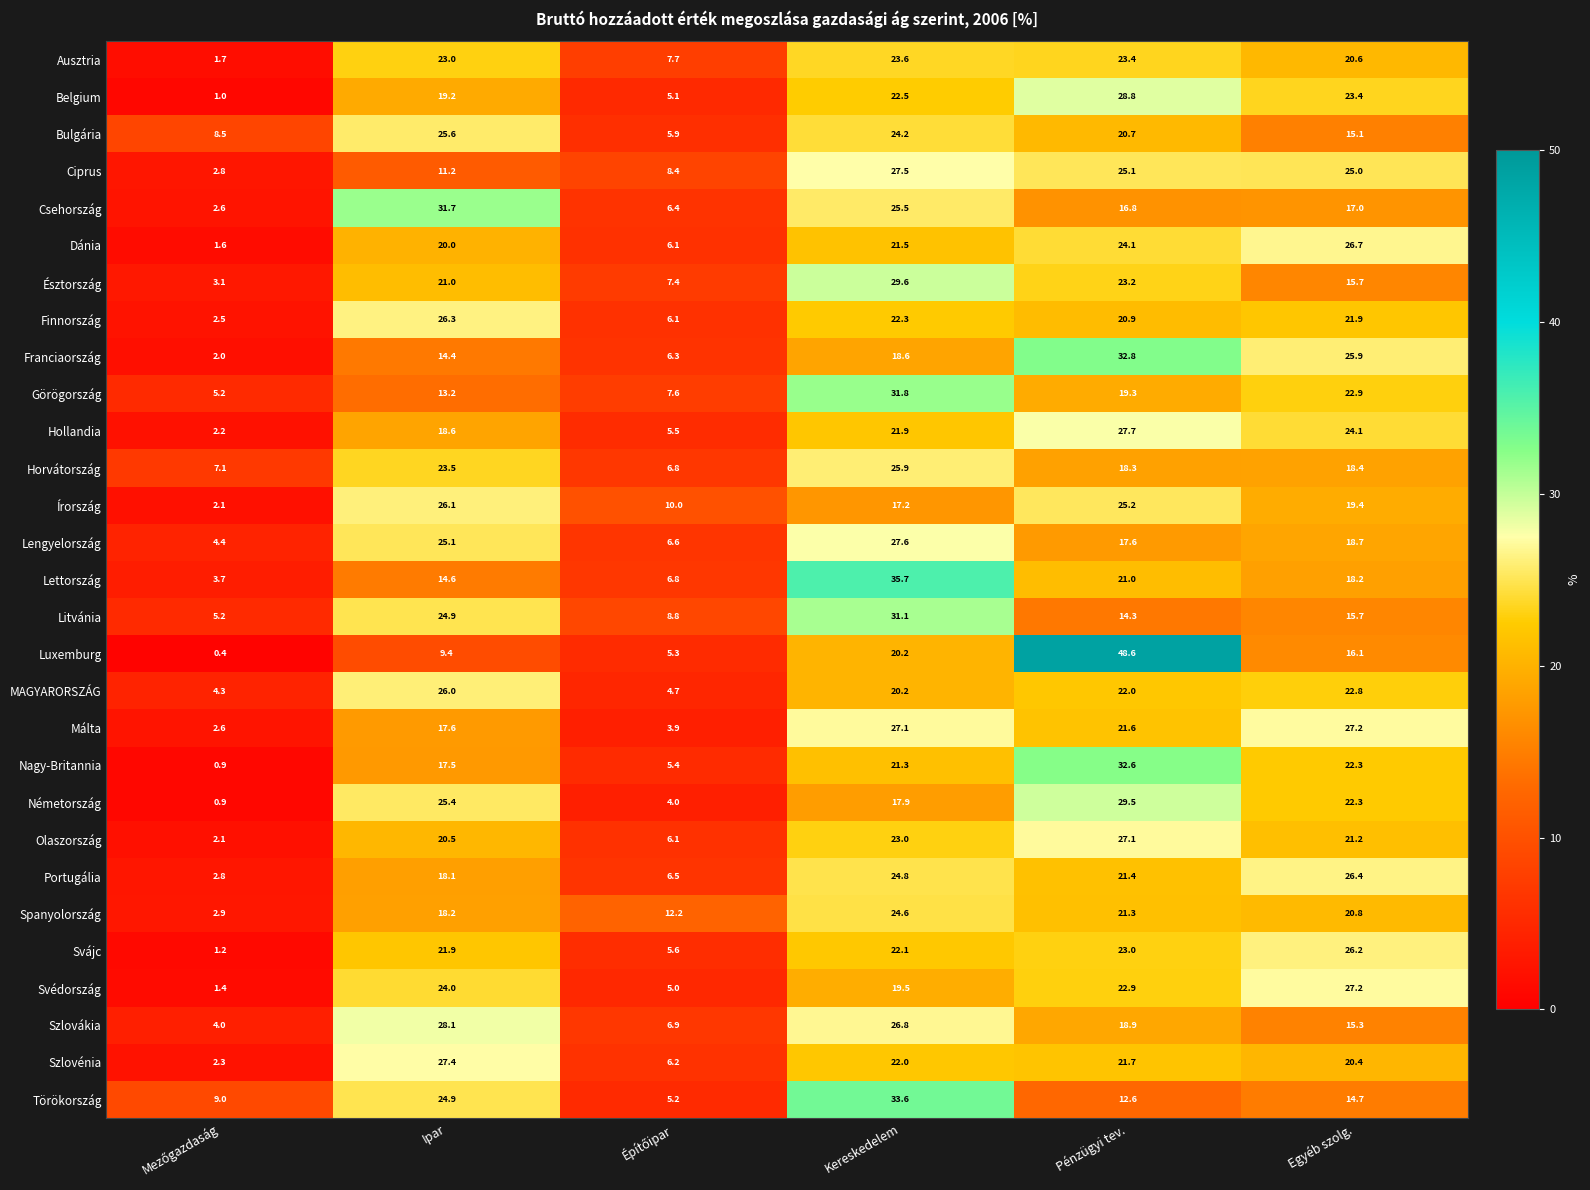

Between Kereskedelem and Pénzügyi tev., which series saw the biggest shift?

Luxemburg